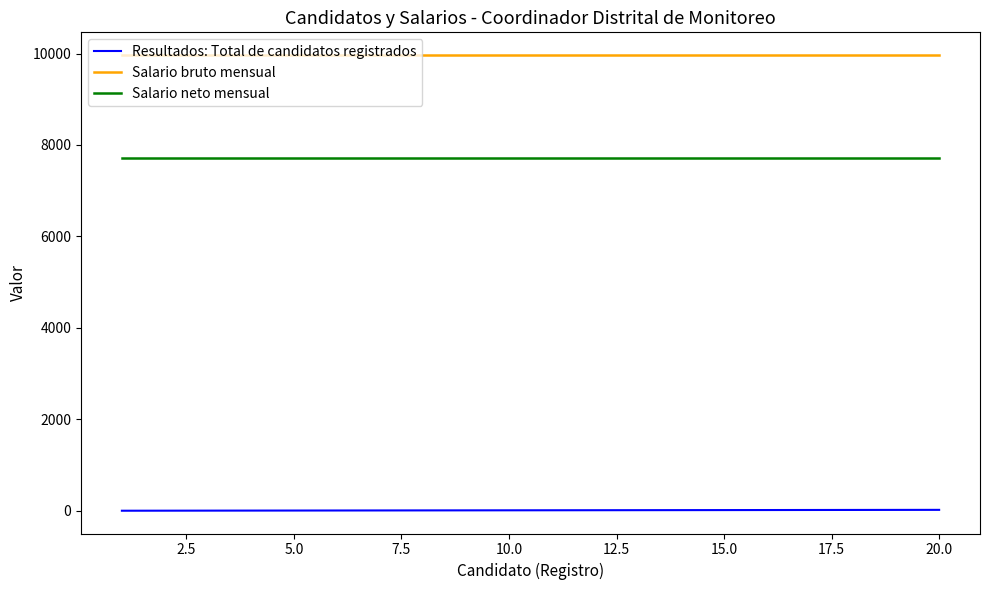

True or false: Salario bruto mensual and Salario neto mensual intersect in this chart.

False